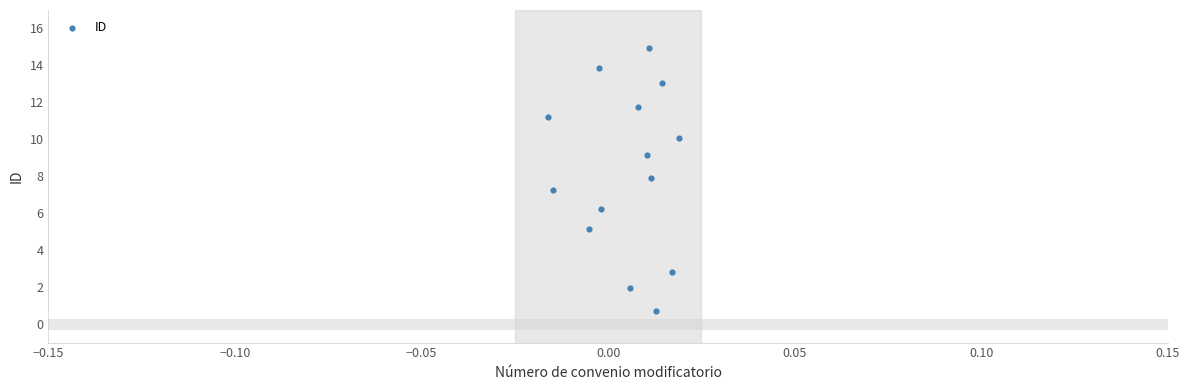

What Y value in the scatter plot is closest to 7?

7.3